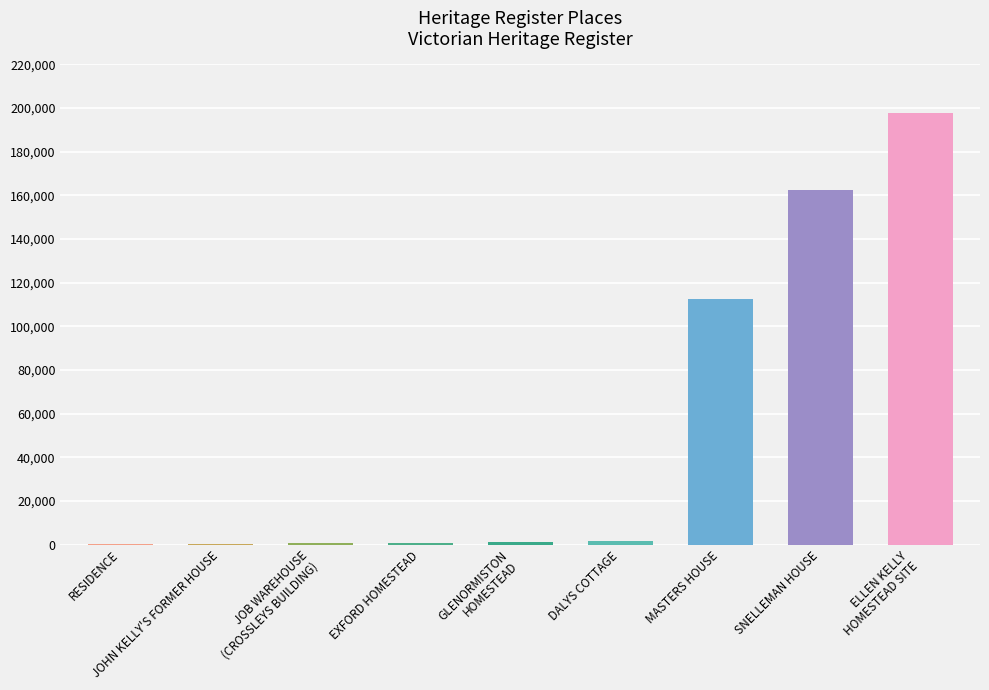

Reading right to left, what are all the values shown in this chart?

ELLEN KELLY
HOMESTEAD SITE=197646	SNELLEMAN HOUSE=162353	MASTERS HOUSE=112676	DALYS COTTAGE=1572	GLENORMISTON
HOMESTEAD=1150	EXFORD HOMESTEAD=832	JOB WAREHOUSE
(CROSSLEYS BUILDING)=700	JOHN KELLY'S FORMER HOUSE=149	RESIDENCE=102